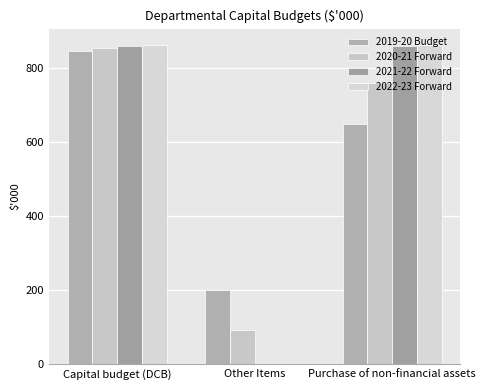

Rank the categories by 2022-23 Forward value from highest to lowest.

Capital budget (DCB), Purchase of non-financial assets, Other Items